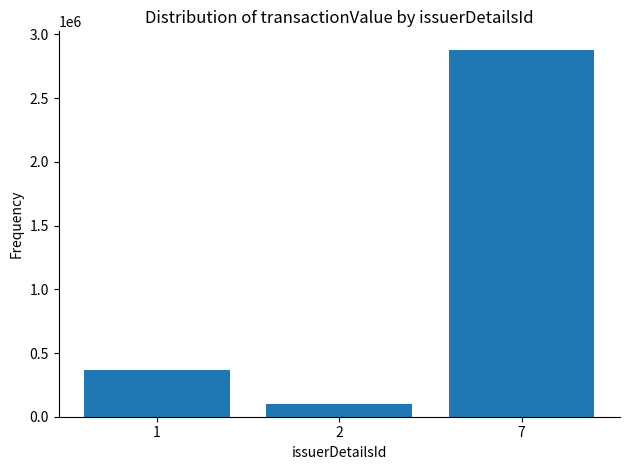

True or false: the data shows 4168189 at 7.

False